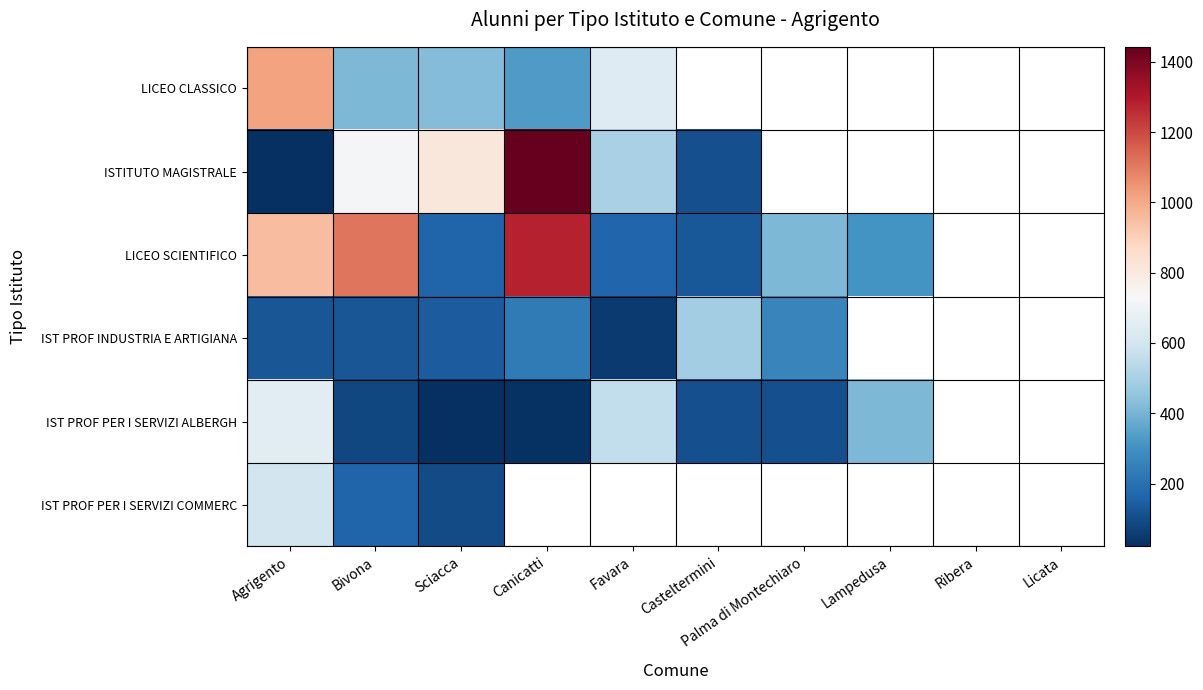

What is the smallest value displayed?

21.0